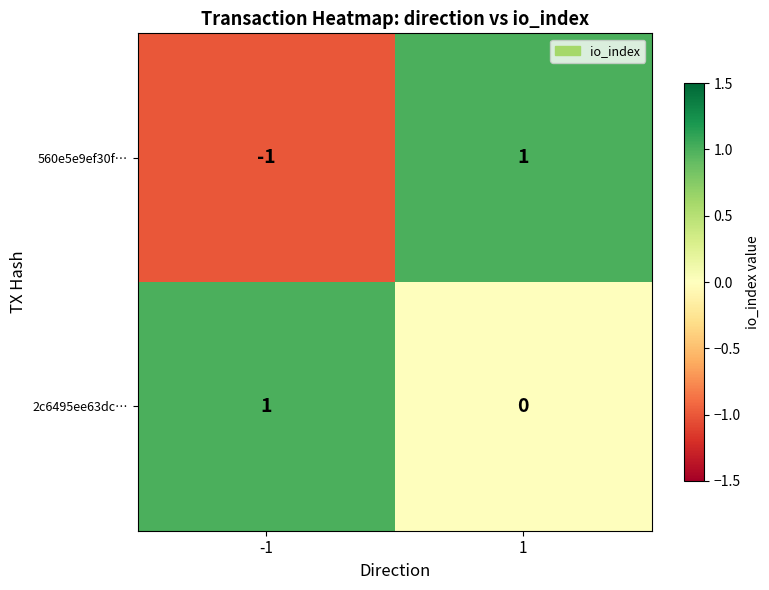

What is the total value across all series at 1?

1